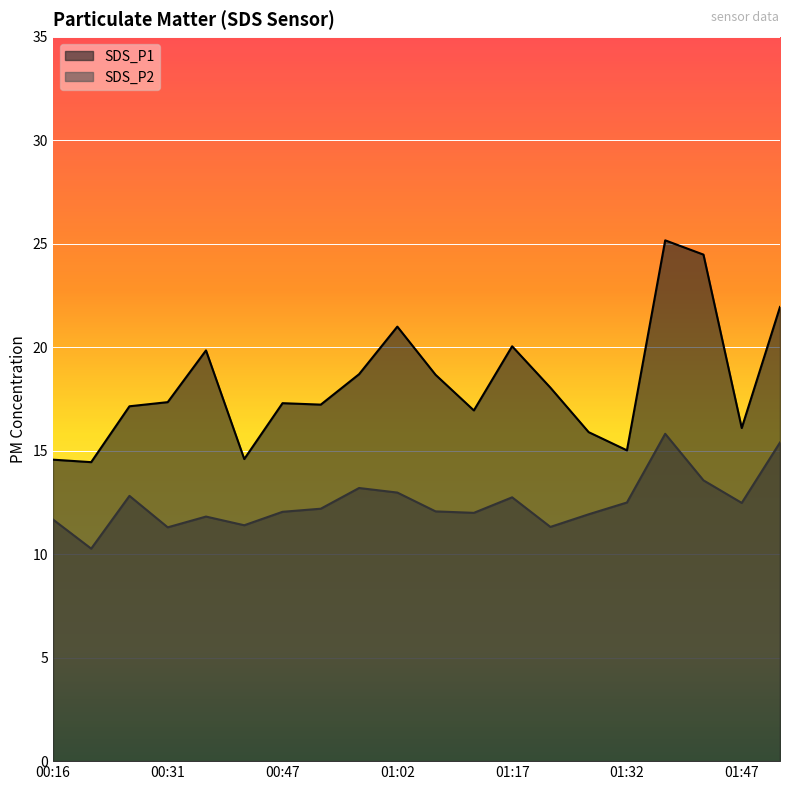

How many interior local valleys does the SDS_P2 series have?

6